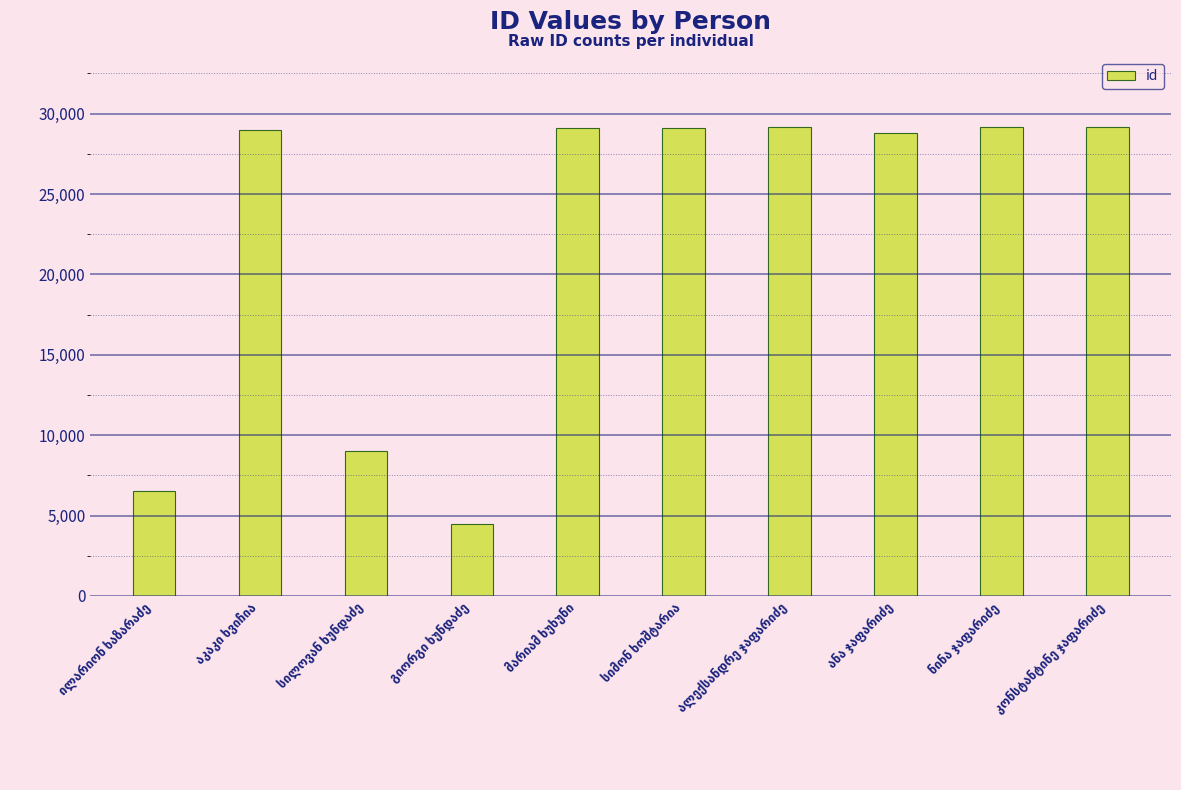

What is the sum of all values?

223629